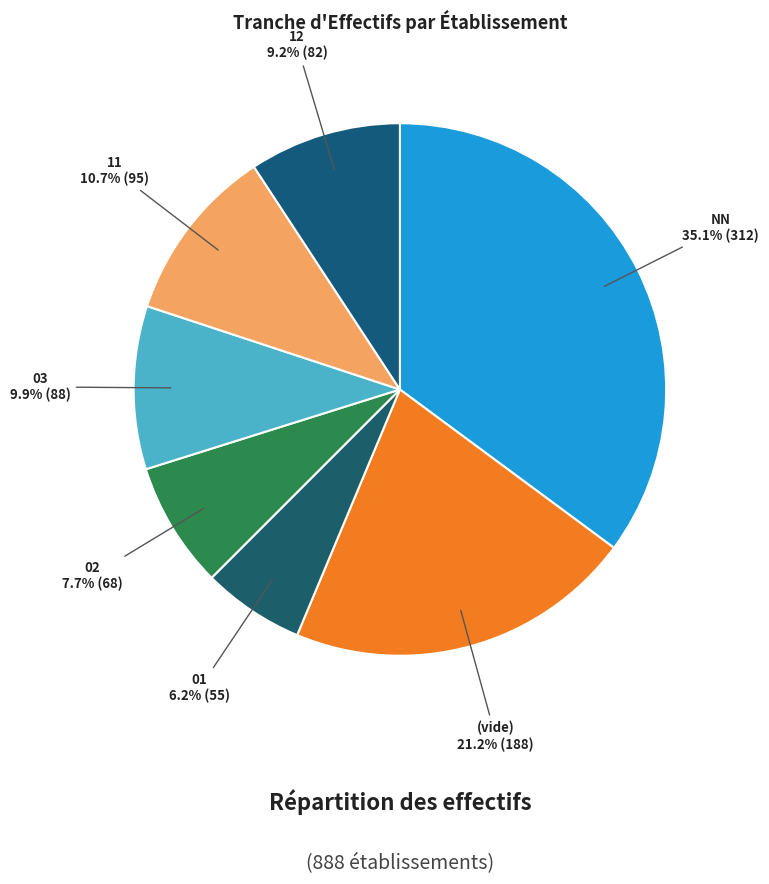

Is there a majority slice in this chart?

No